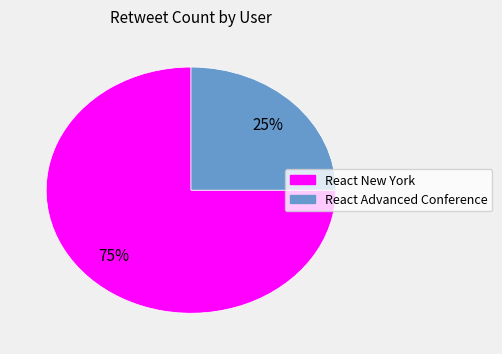

How many slices are in this pie chart?

2